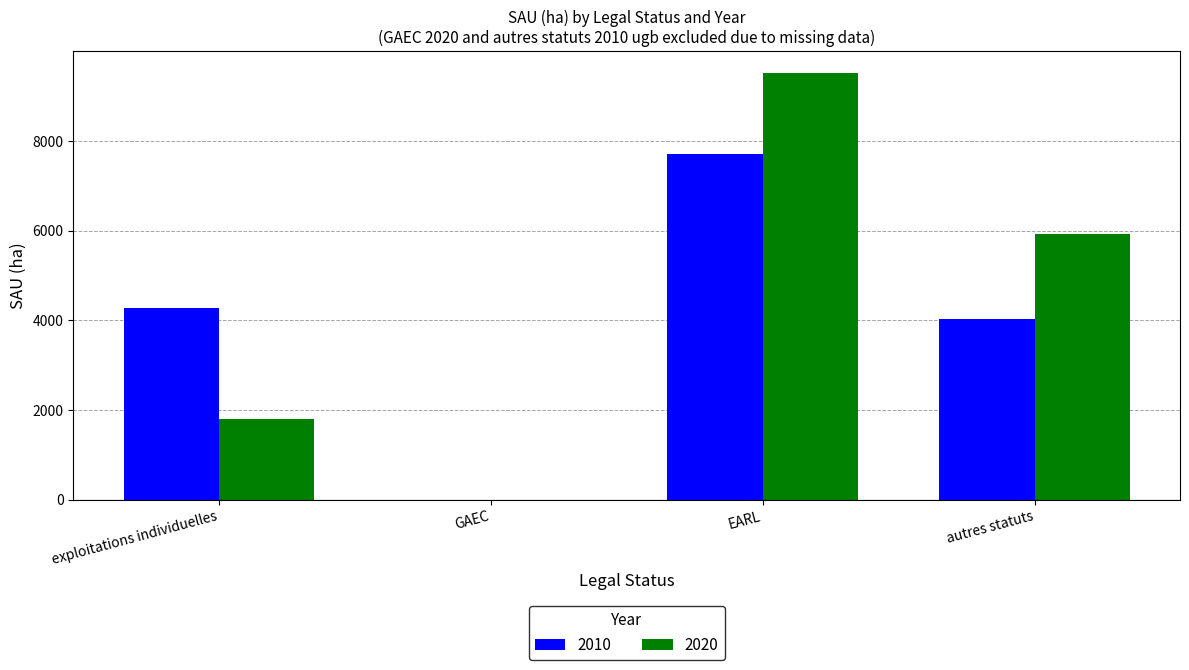

Is the value of 2020 at GAEC greater than the value of 2010 at autres statuts?

No